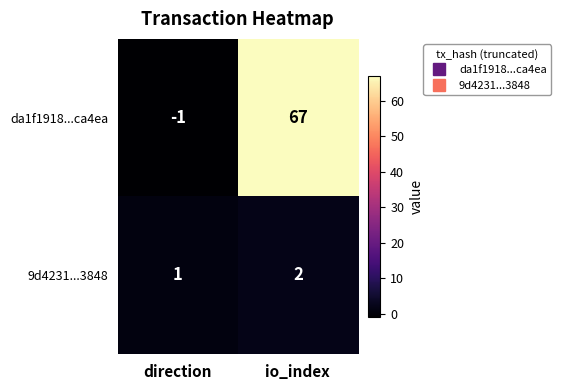

Reading left to right, transcribe all the data shown in this chart.

da1f1918...ca4ea: -1	67
9d4231...3848: 1	2